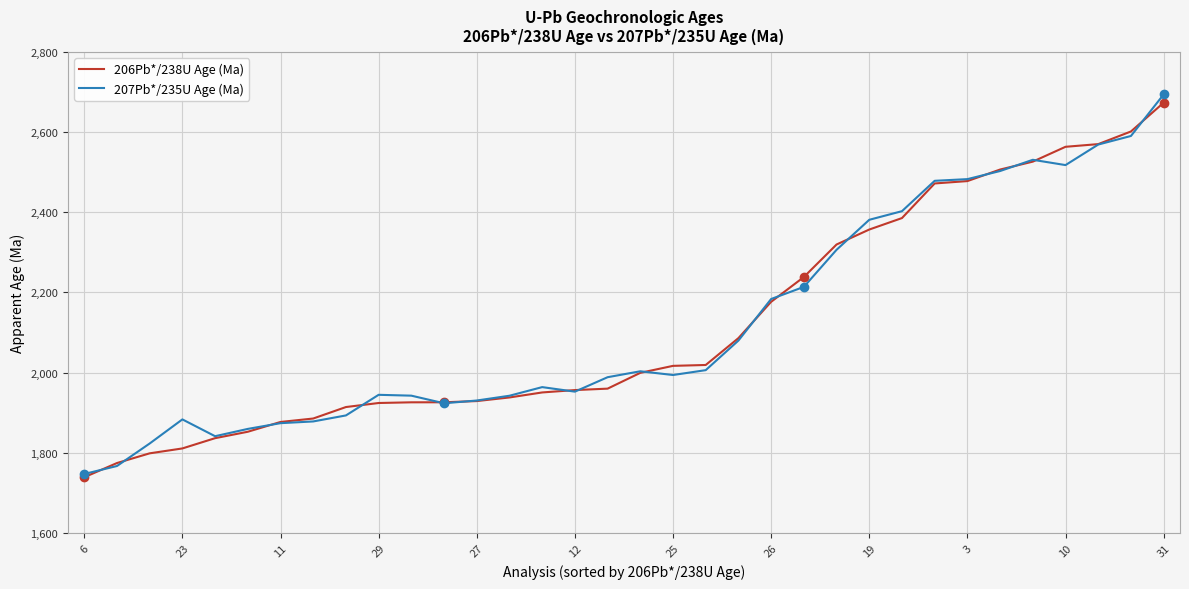

What is the highest value of the 206Pb*/238U Age (Ma) series?

2673.1